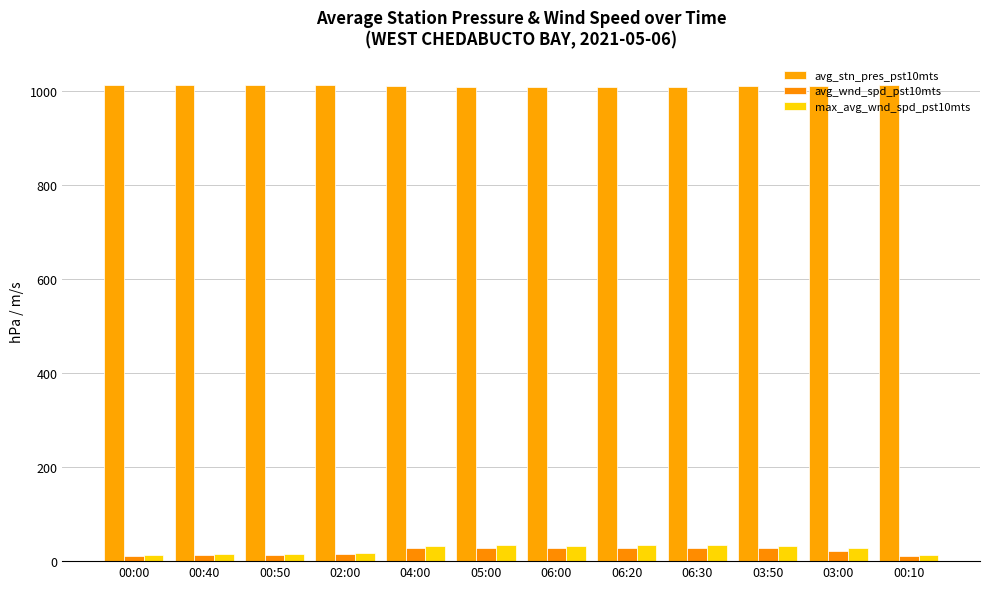

Are the bars horizontal?

No